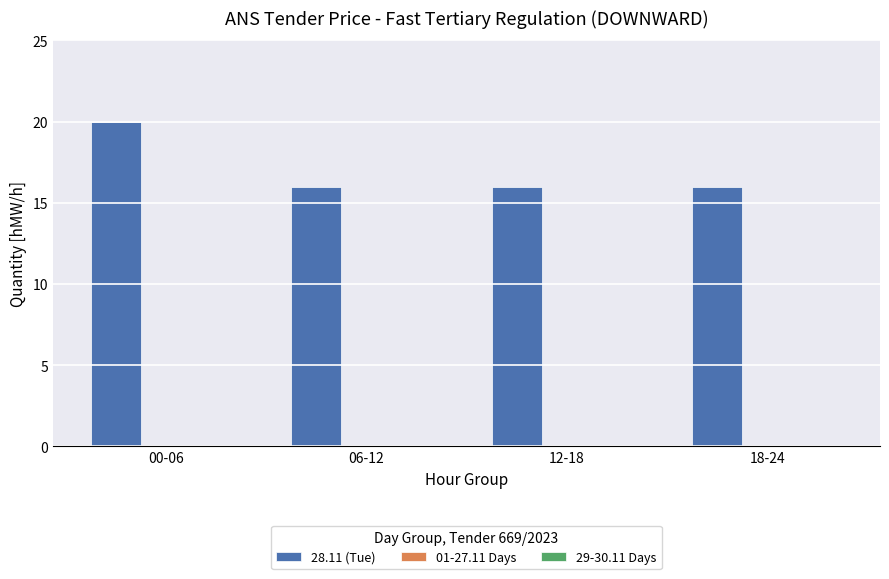

Reading left to right, list all the values displayed in this chart.

20	16	16	16